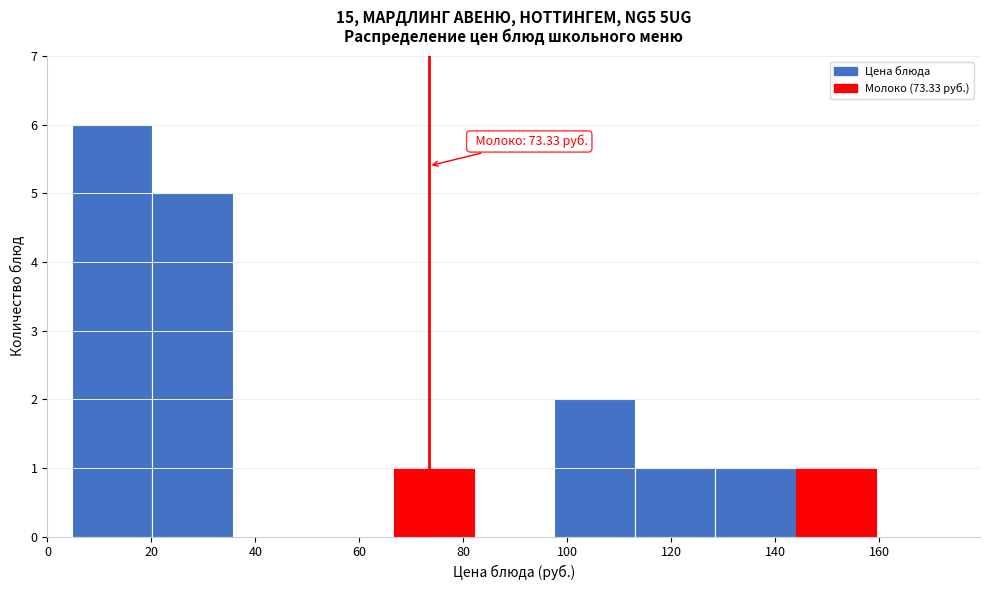

Over which range of the x-axis is the bar tallest?

4 to 20